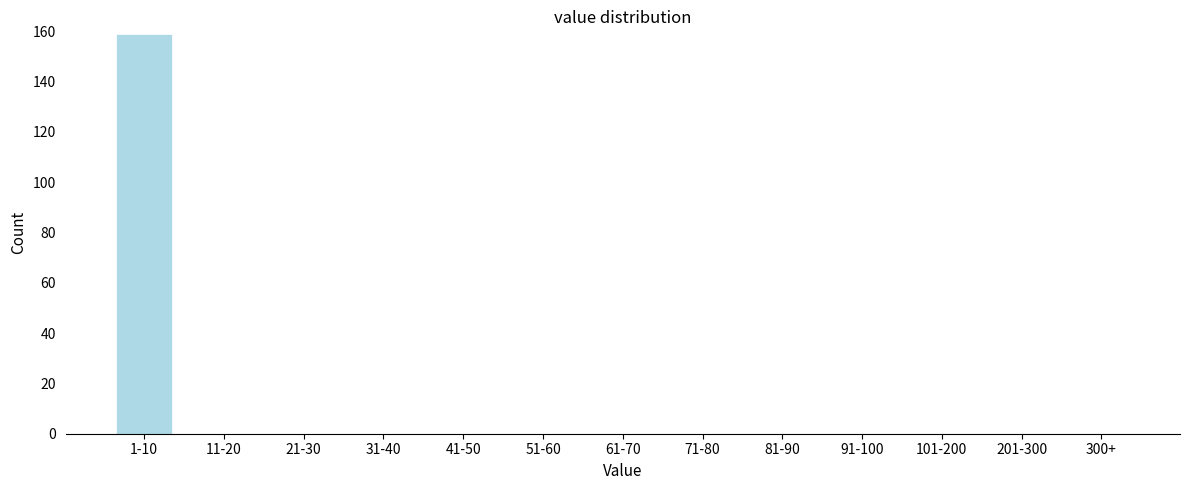

Reading left to right, list all the values displayed in this chart.

1-10=159	11-20=0	21-30=0	31-40=0	41-50=0	51-60=0	61-70=0	71-80=0	81-90=0	91-100=0	101-200=0	201-300=0	300+=0